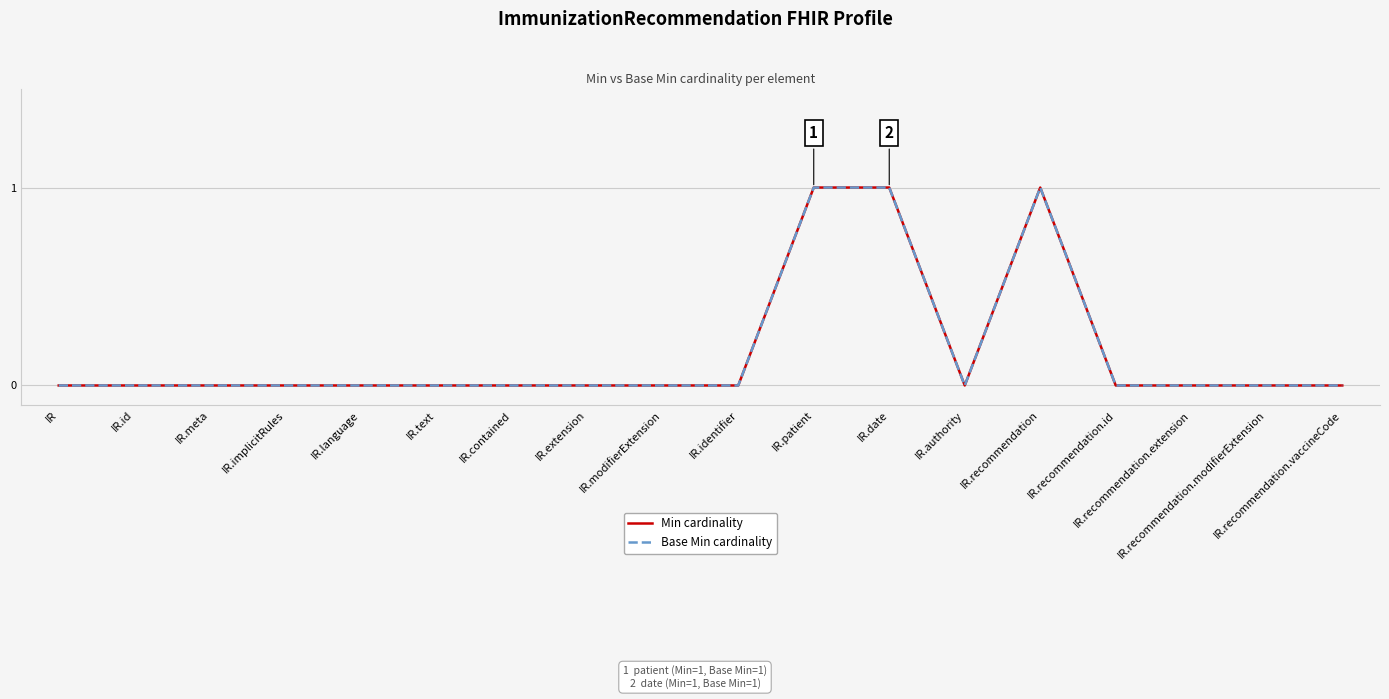

Does the chart display data point markers on the line(s)?

No